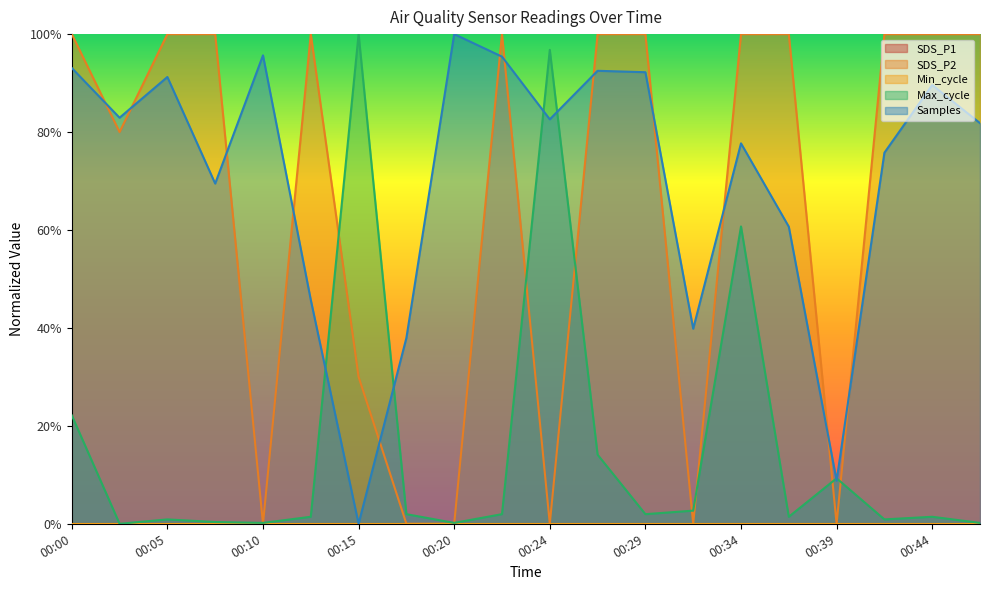

True or false: Max_cycle has a value of 0.6 at 00:34.

True